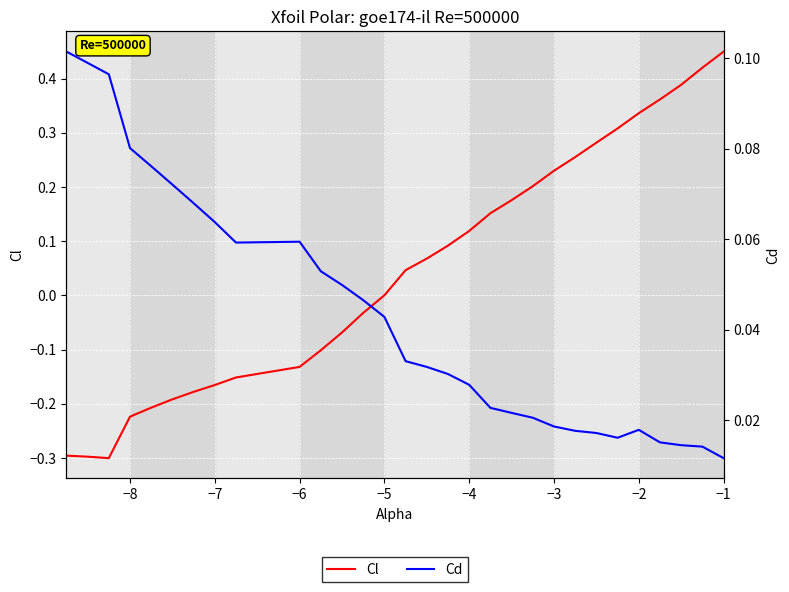

Is it true that Cl equals -0.1 at −1?

False